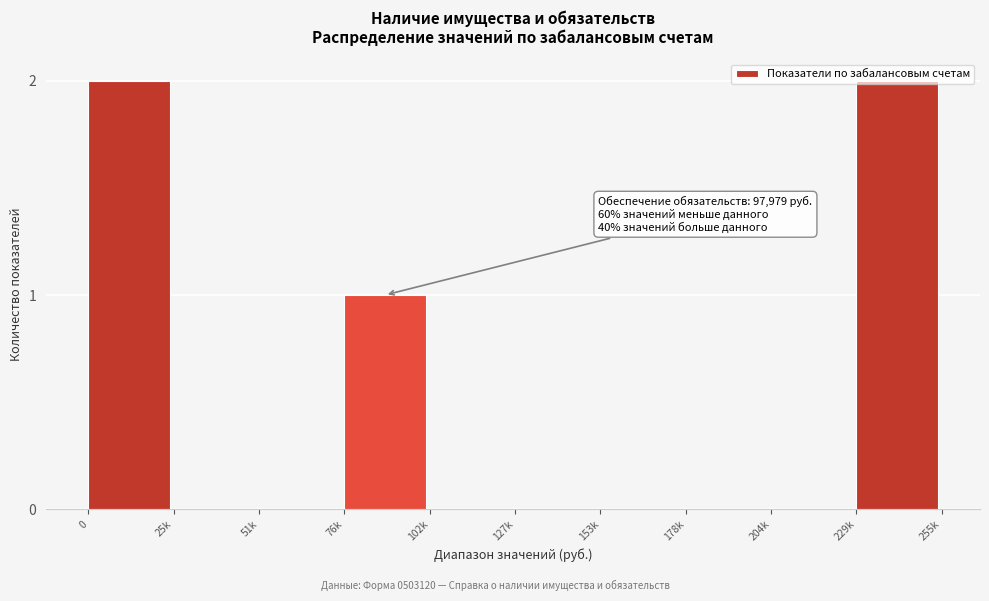

The chart shows a value of 1 at 204k. True or false?

False